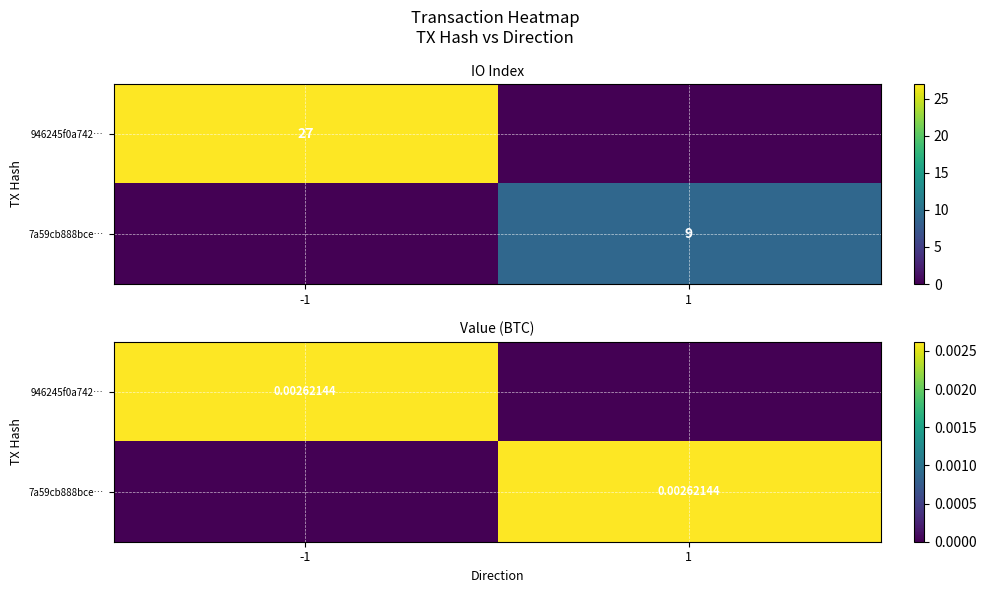

Is the value of 7a59cb888bce… at 1 greater than the value of 946245f0a742… at -1?

No